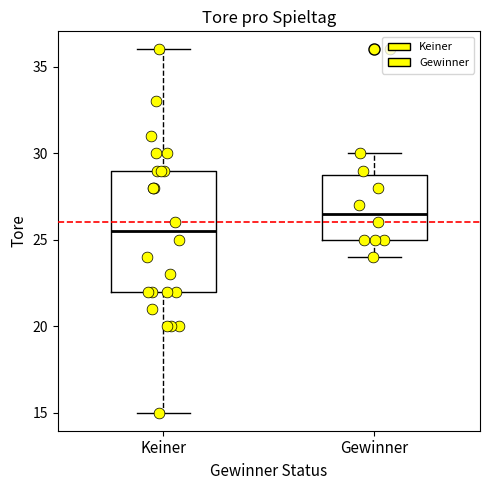

Where does the lower whisker of the box for Gewinner end on the y-axis? The values are not printed on the chart, so give them approximately, as read against the axis.

24.0